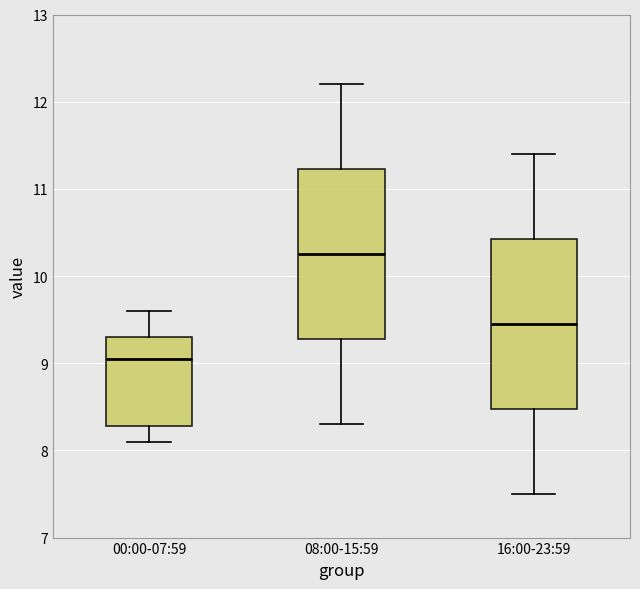

Reading left to right, transcribe this box plot: for each box, give where its median line is, the range the box spans, and where its two whiskers end, as read against the y-axis. The values are not printed on the chart, so give them approximately, as read against the axis.

00:00-07:59: median 9.1, box 8.3 to 9.3, whiskers 8.1 to 9.6
08:00-15:59: median 10.3, box 9.3 to 11.2, whiskers 8.3 to 12.2
16:00-23:59: median 9.5, box 8.5 to 10.4, whiskers 7.5 to 11.4